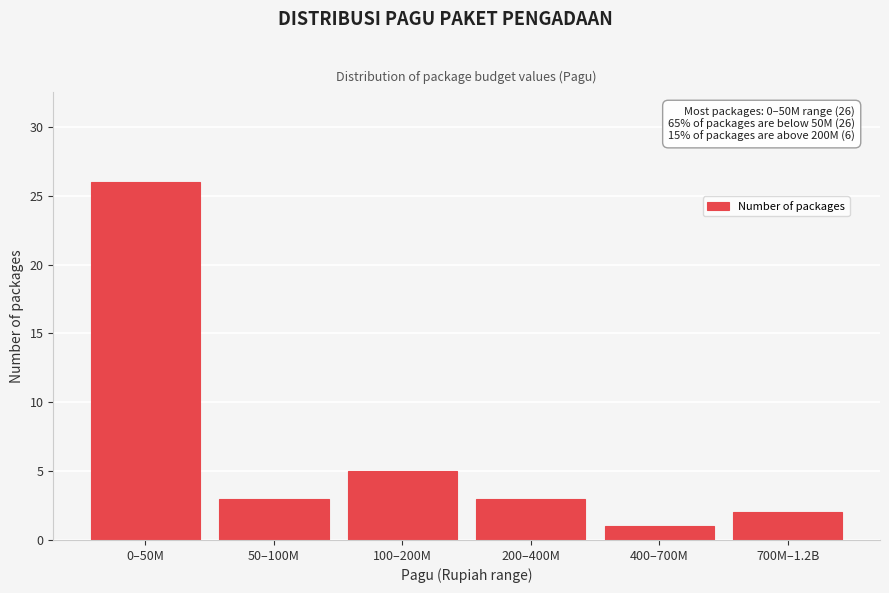

Reading right to left, what are all the values shown in this chart?

2	1	3	5	3	26